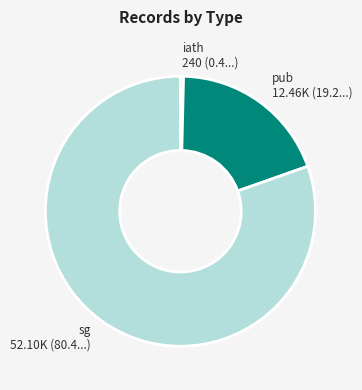

Does sg account for over 50% of the chart?

Yes